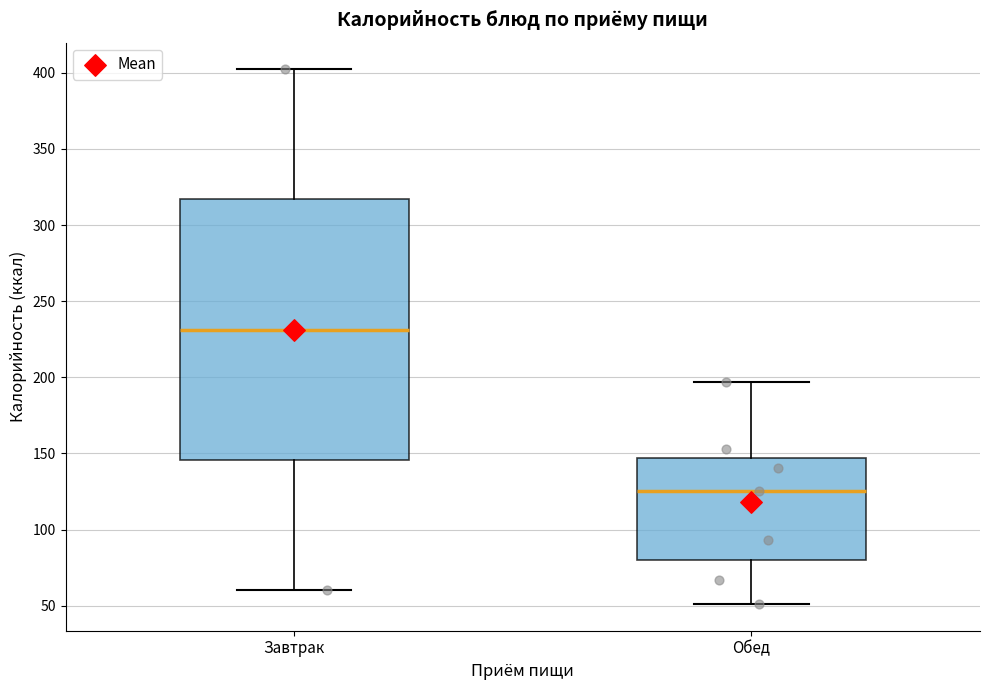

Where is the lower edge of the box for Завтрак on the y-axis? The values are not printed on the chart, so give them approximately, as read against the axis.

145